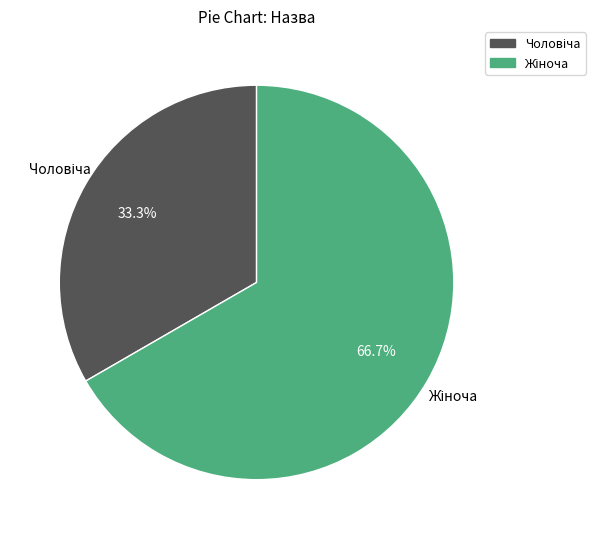

Count the number of slices in the pie.

2